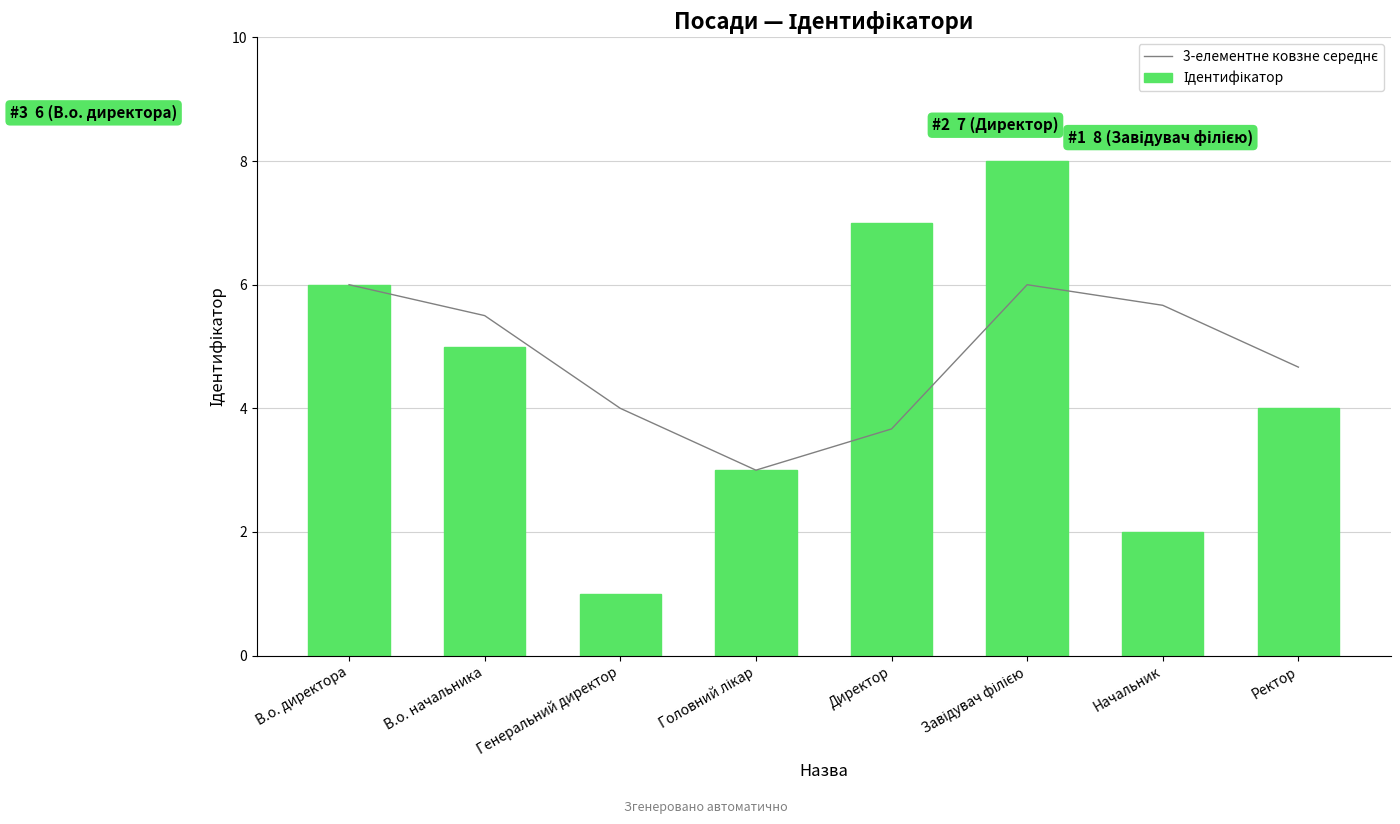

What position from the right is Завідувач філією?

3